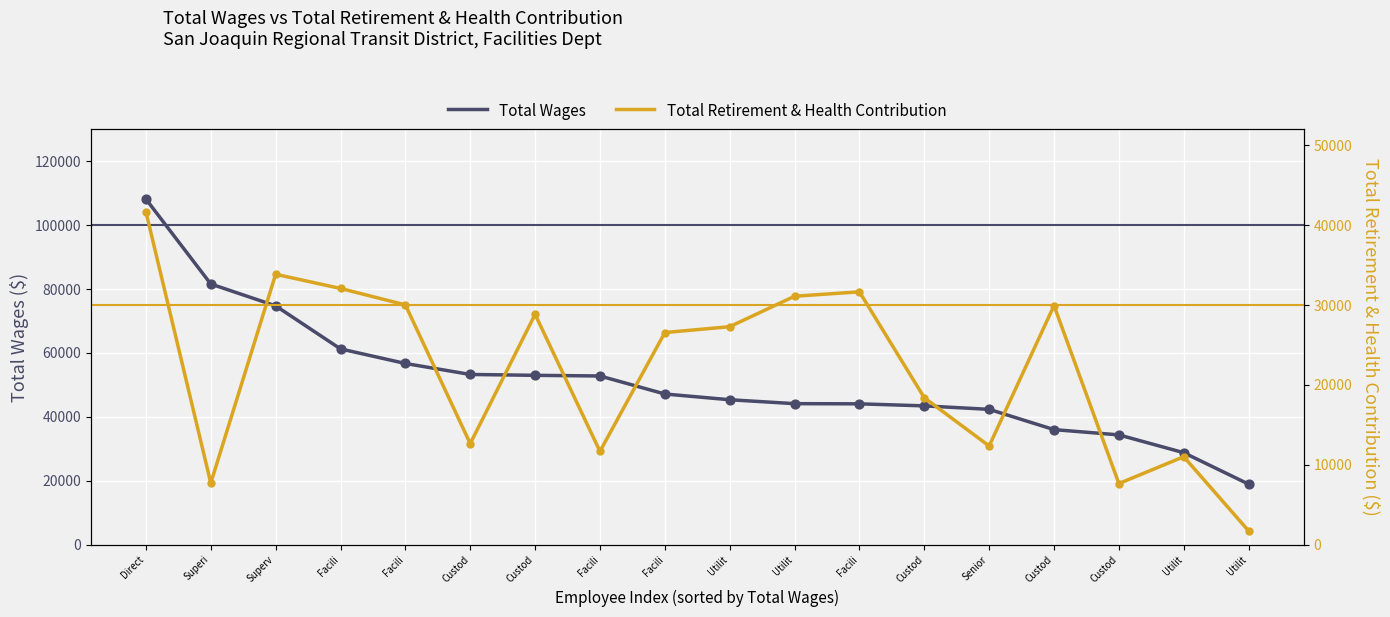

Which series contains the lowest Y value?

Total Retirement & Health Contribution